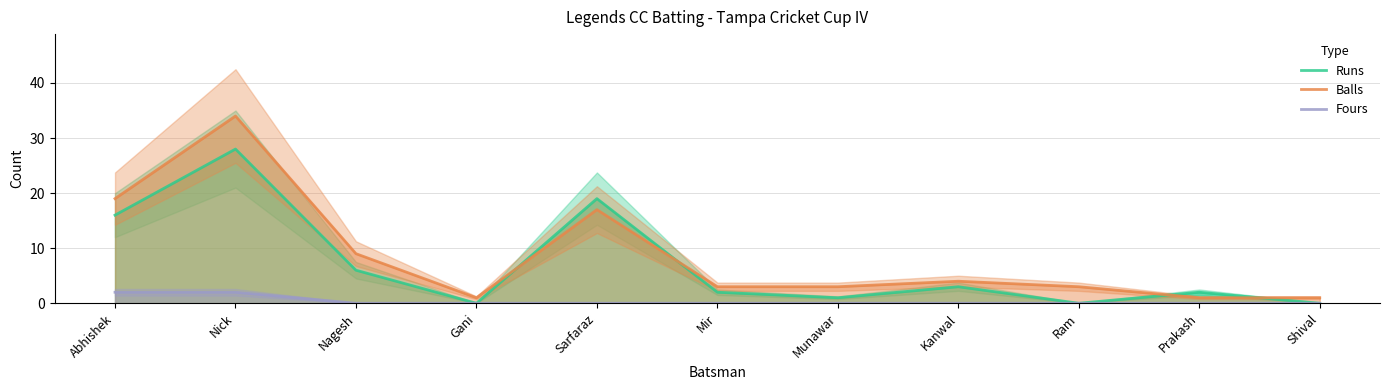

What is the total value across all series at Nagesh?

15